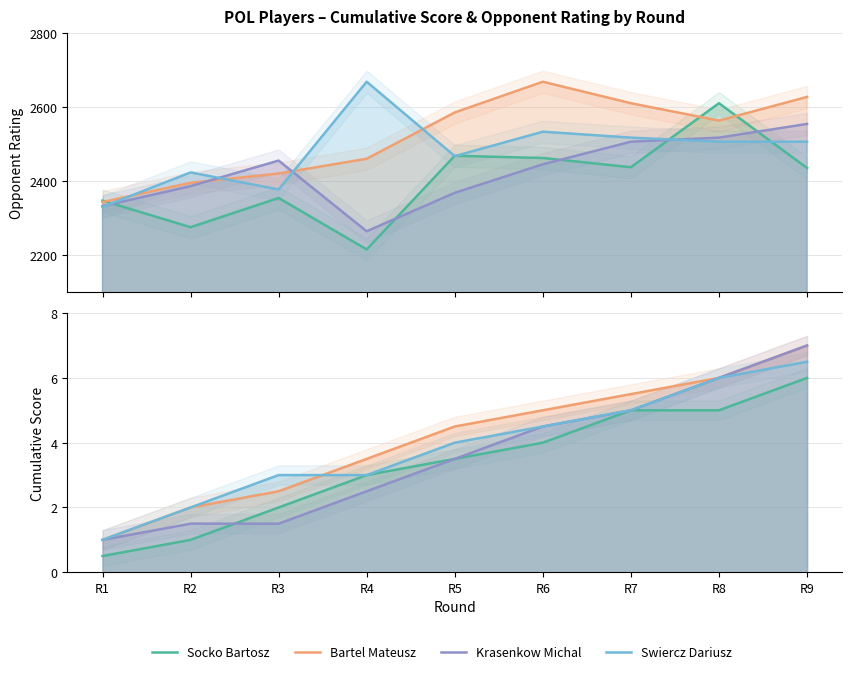

True or false: Socko Bartosz and Bartel Mateusz cross at least once.

False